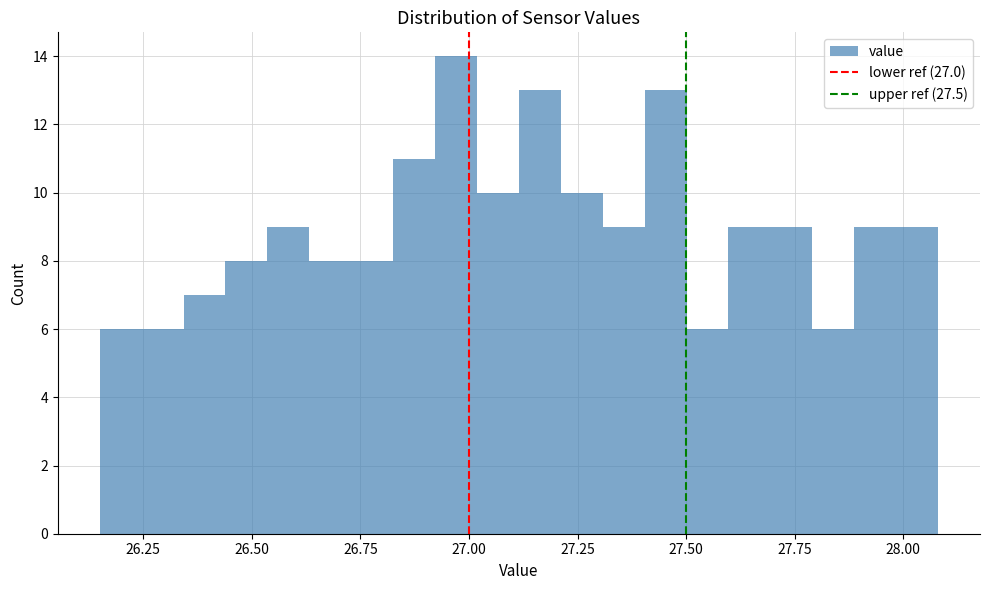

Read against the x-axis, roughly where is the centre of the tallest bar?

26.95